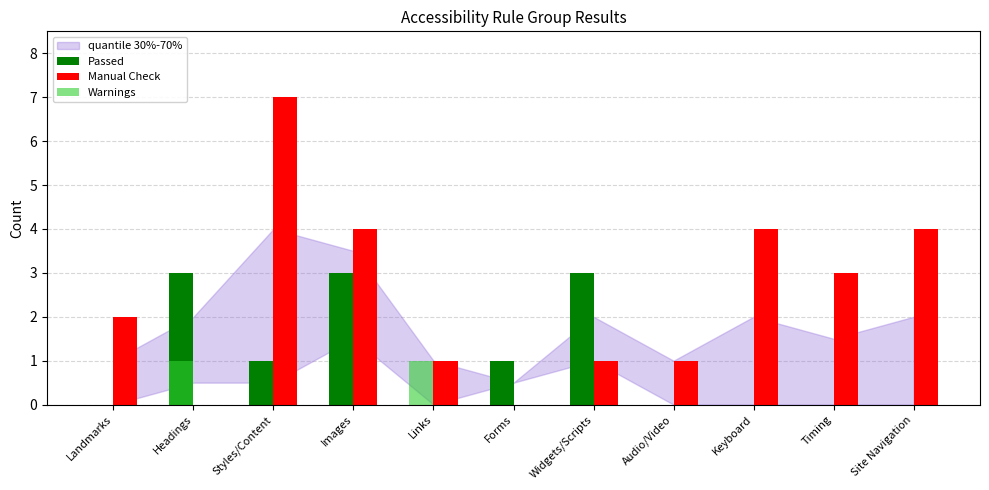

The Manual Check series shows 4 at Keyboard. True or false?

True